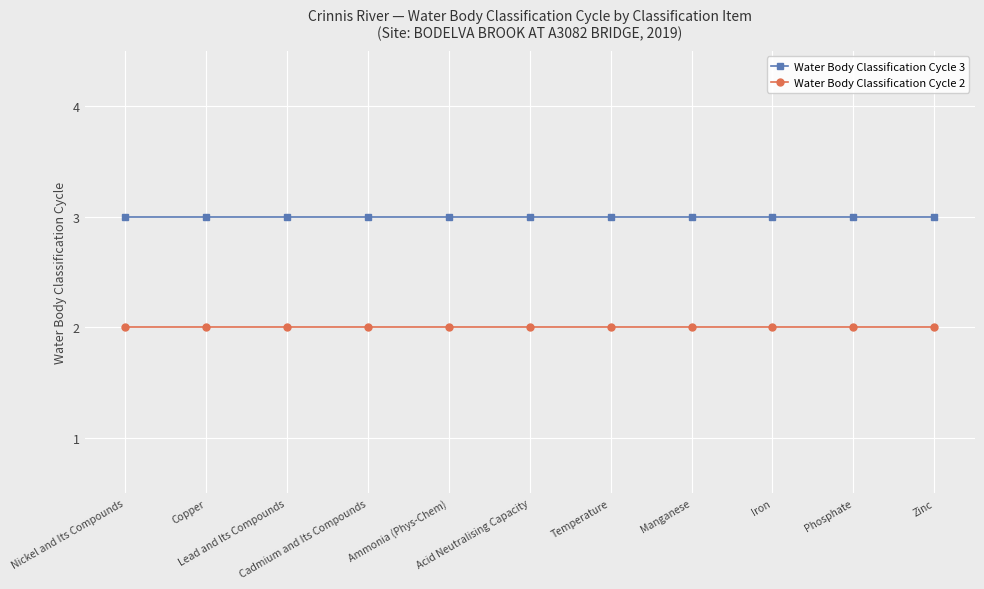

Is the value of Water Body Classification Cycle 2 at Lead and Its Compounds greater than the value of Water Body Classification Cycle 3 at Temperature?

No